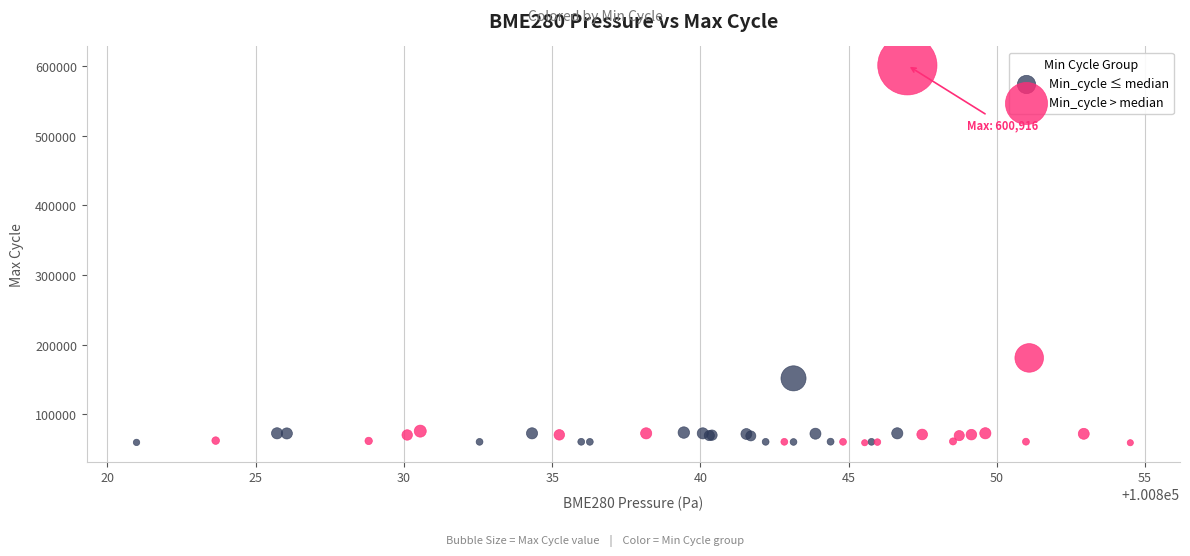

Which series has the widest spread of Y values?

Min_cycle > median